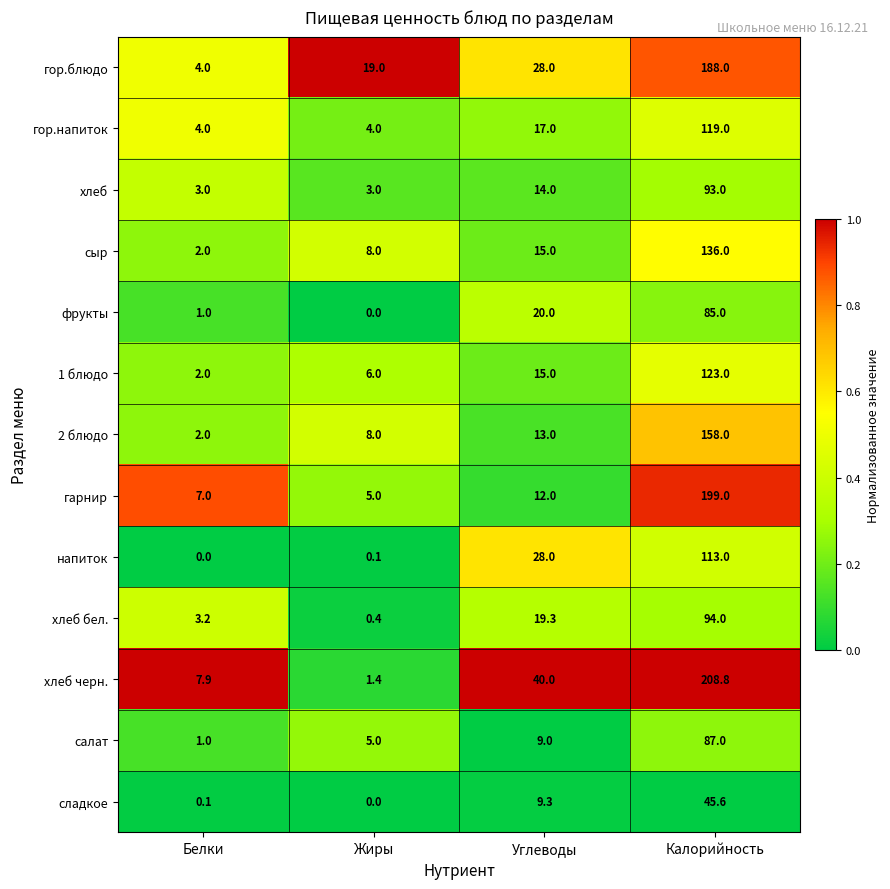

What is the difference between the maximum and minimum values in the сладкое series?

45.6